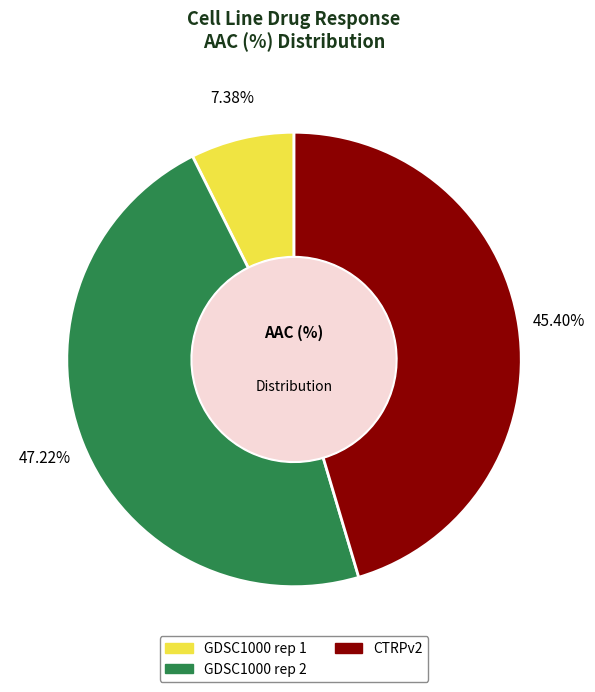

Rank the categories by value from highest to lowest.

GDSC1000 rep 2, CTRPv2, GDSC1000 rep 1